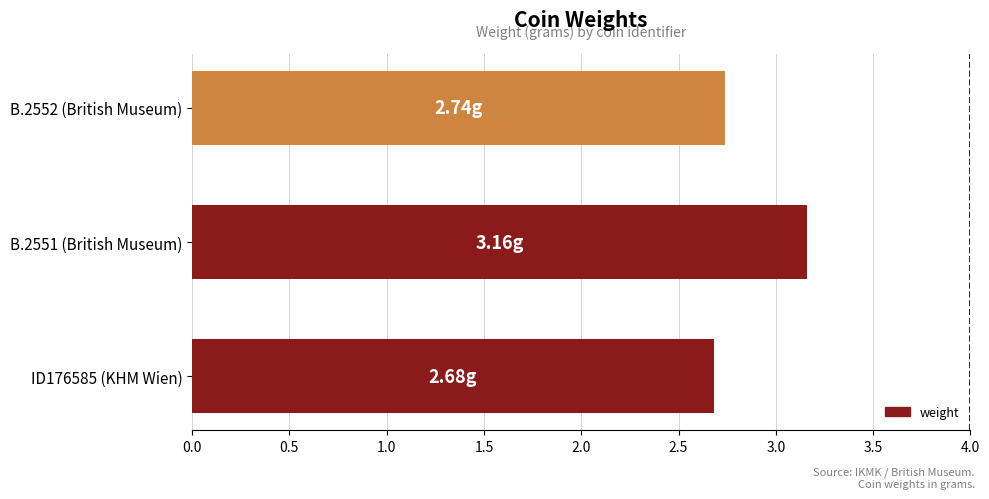

How many series are shown in this chart?

1